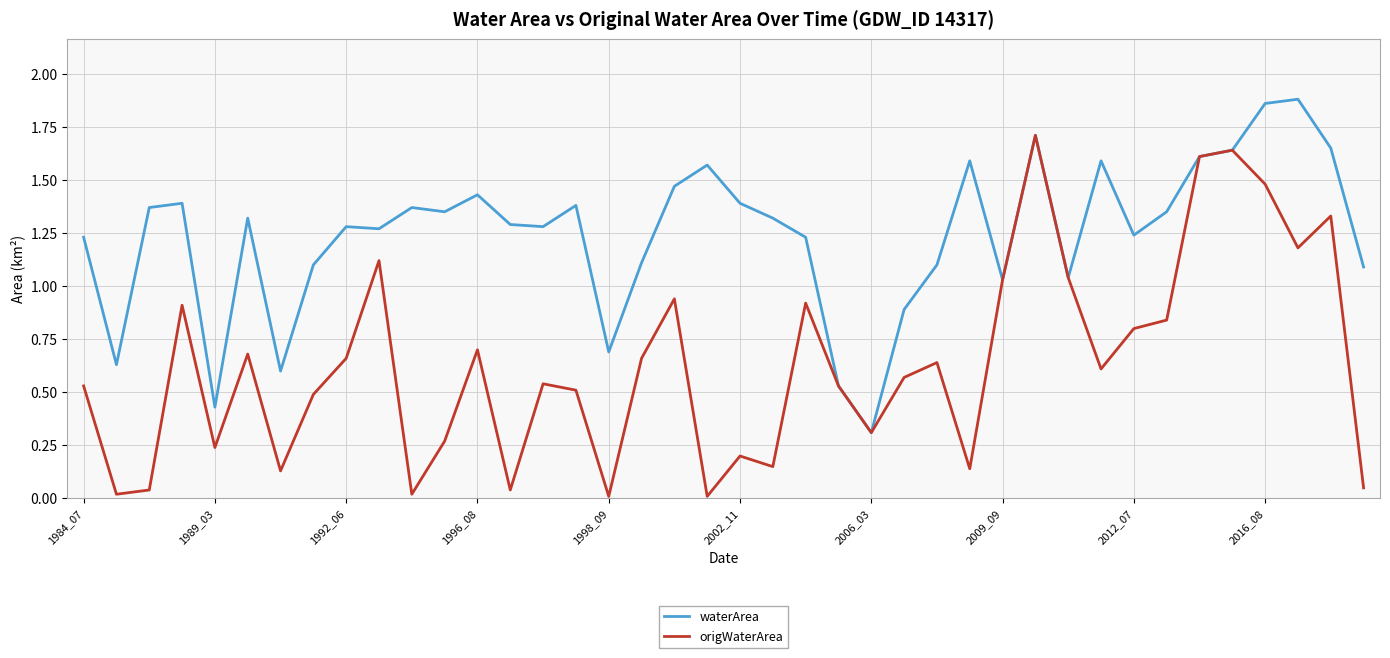

What are all the series names shown in the legend?

waterArea, origWaterArea